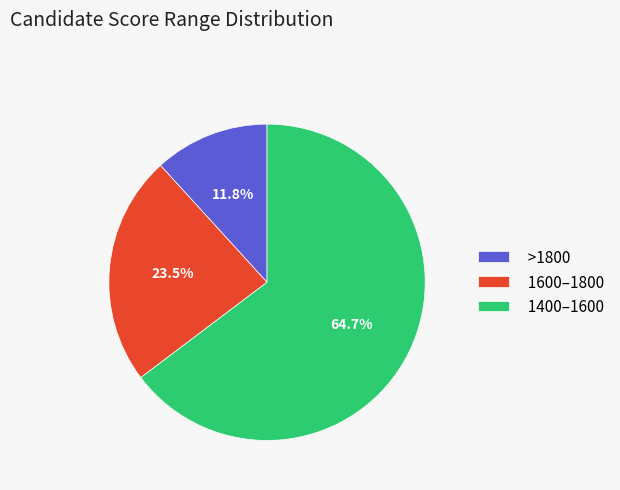

Does any single category account for the majority?

Yes